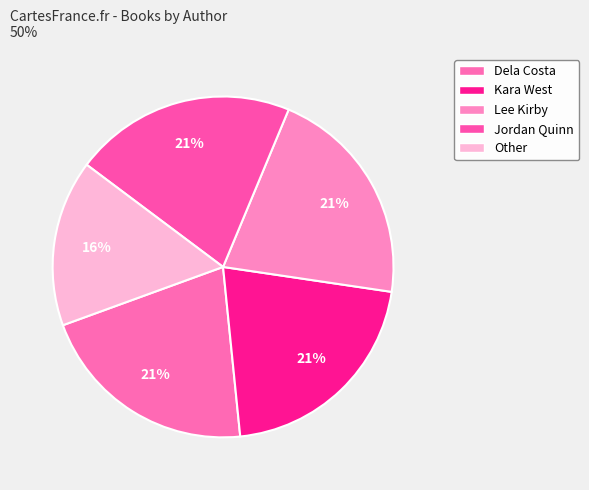

Which has a higher value, Other or Lee Kirby?

Lee Kirby